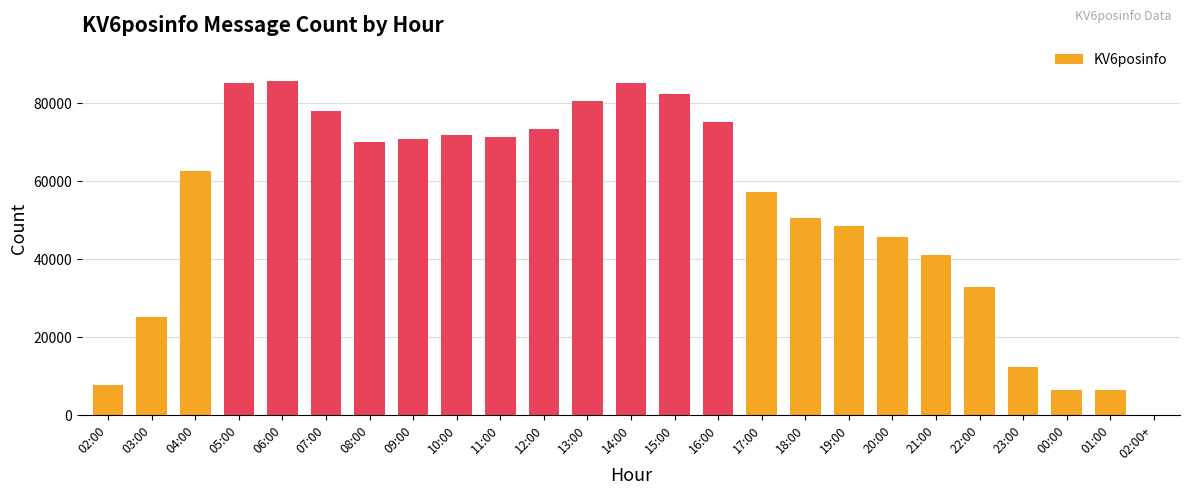

Is it true that the value at 16:00 is 52190?

False